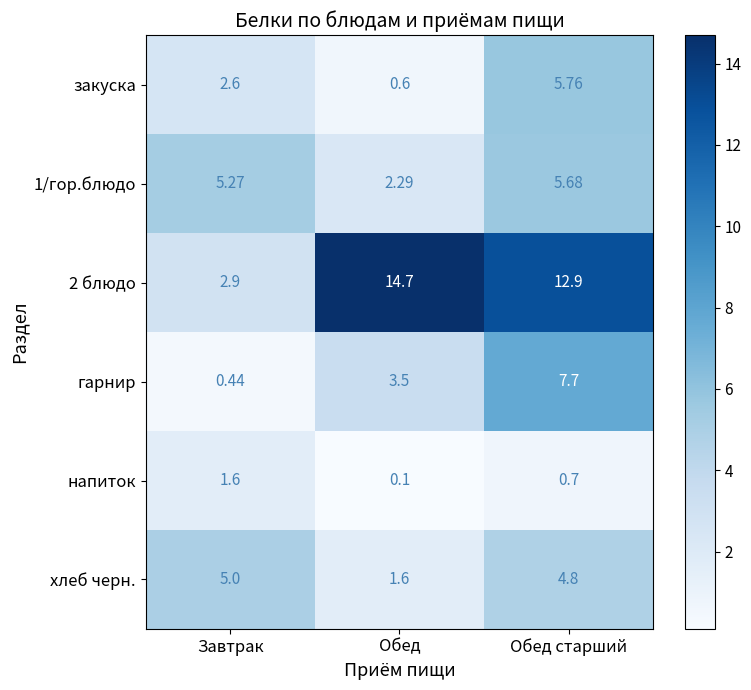

At which category does the chart reach its peak across all series?

Обед